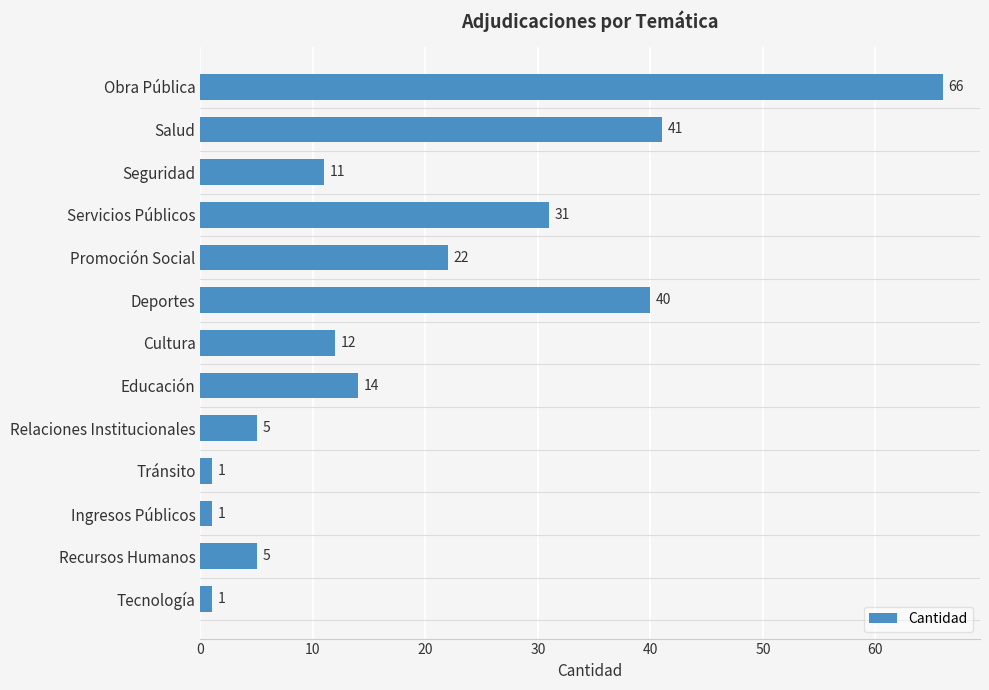

Which has a higher value, Ingresos Públicos or Seguridad?

Seguridad